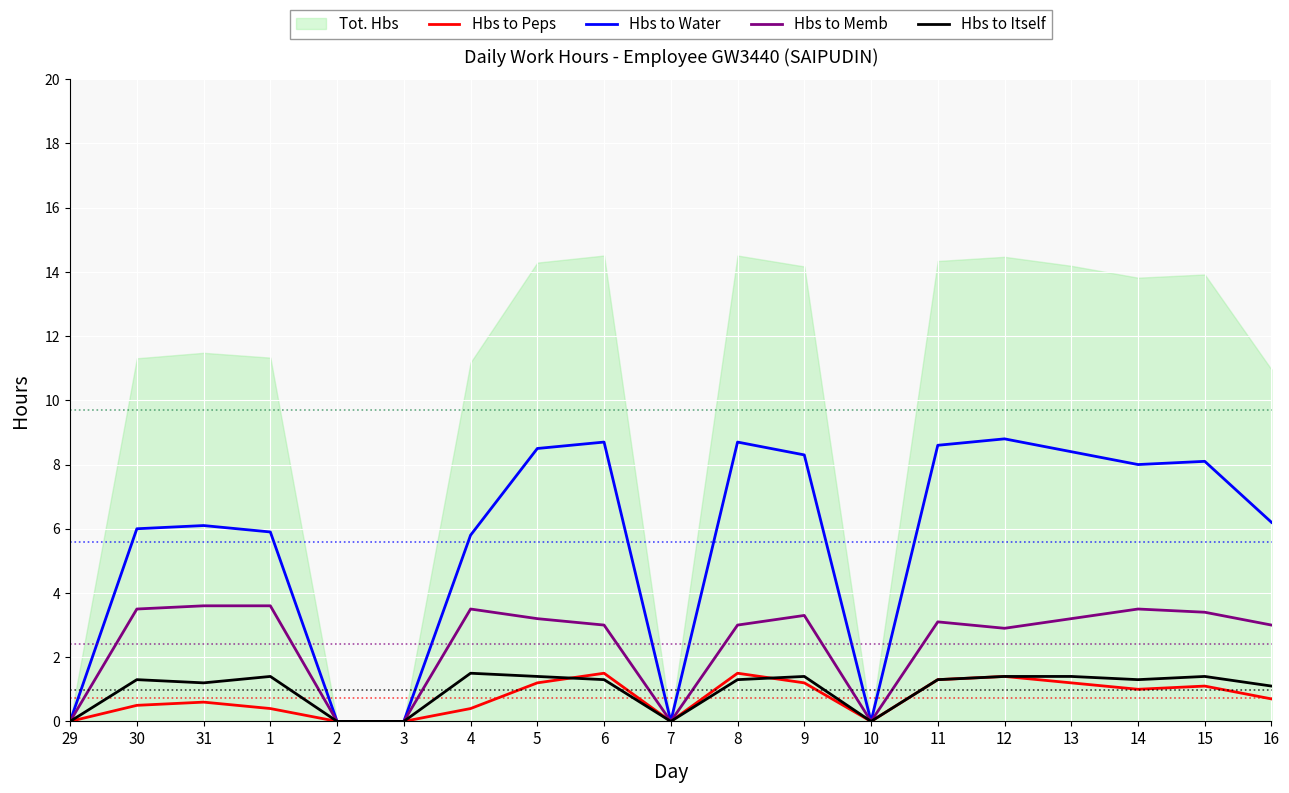

Which series has the largest total across all categories?

Hbs to Water